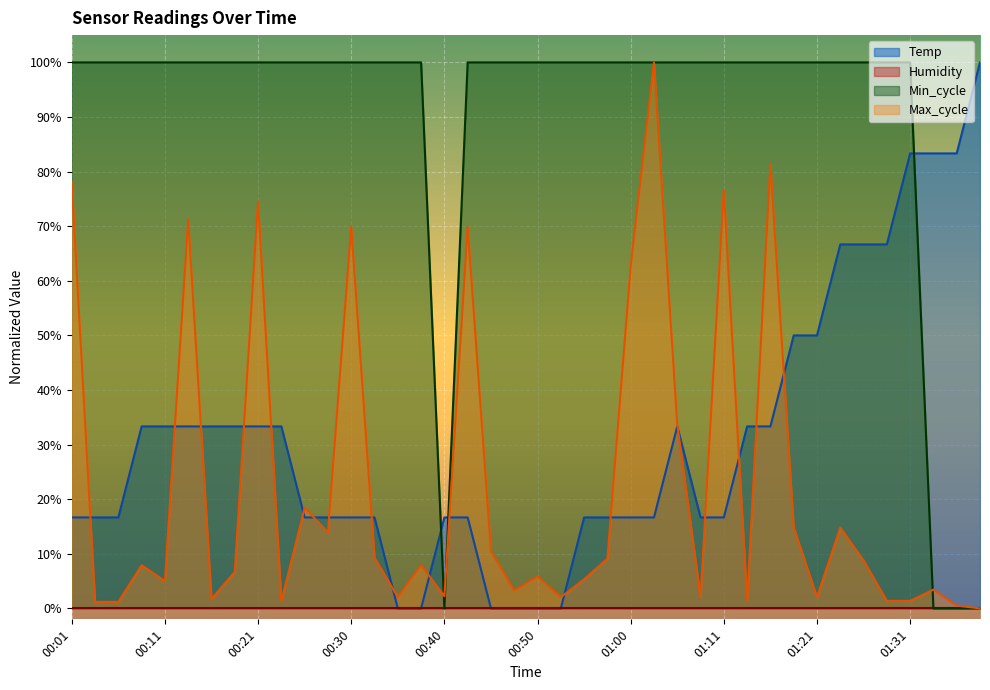

Rank the categories by Min_cycle value from highest to lowest.

00:01, 00:03, 00:06, 00:08, 00:11, 00:13, 00:16, 00:18, 00:21, 00:23, 00:25, 00:28, 00:30, 00:33, 00:35, 00:38, 00:43, 00:45, 00:47, 00:50, 00:53, 00:55, 00:58, 01:00, 01:02, 01:05, 01:08, 01:11, 01:13, 01:15, 01:18, 01:21, 01:23, 01:26, 01:29, 01:31, 00:40, 01:34, 01:36, 01:39